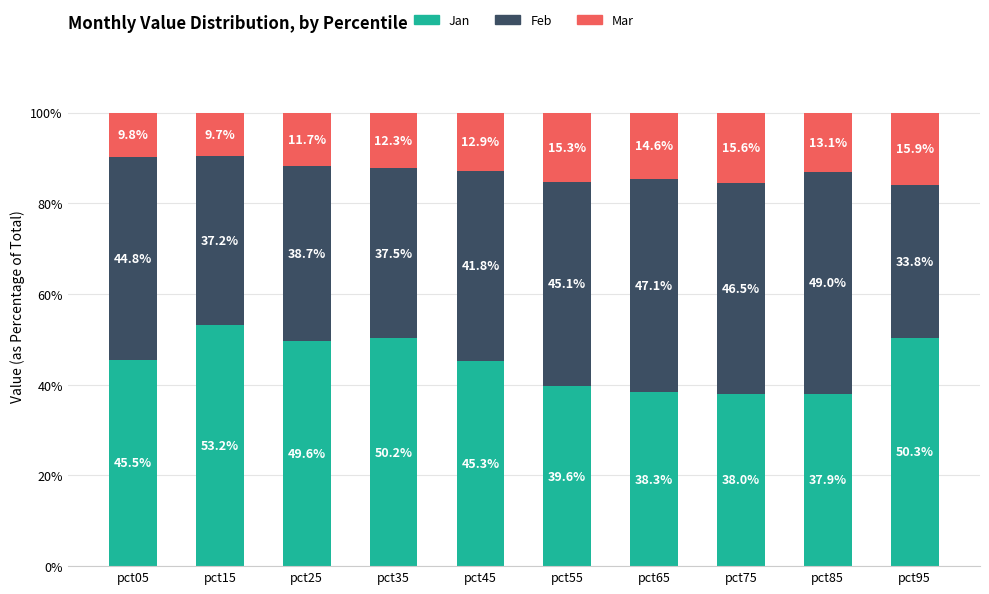

At which label is Jan closest to 45?

pct45